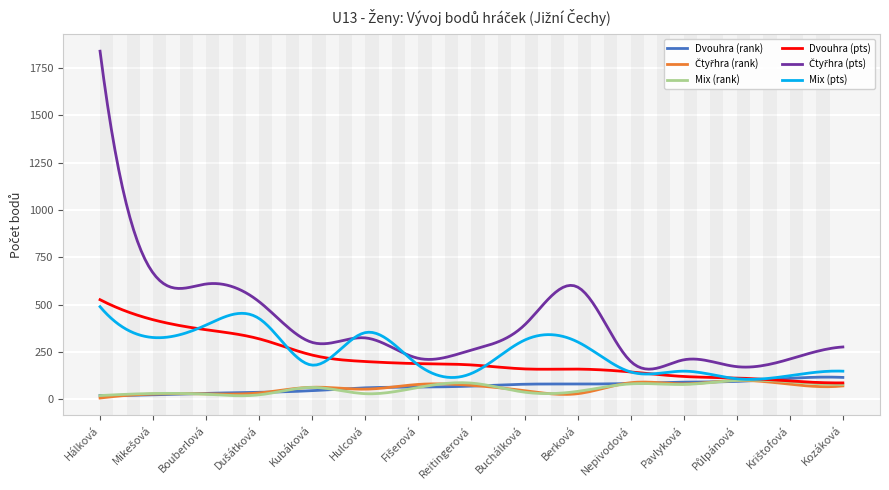

What is the maximum value for Dvouhra (pts)?

526.0